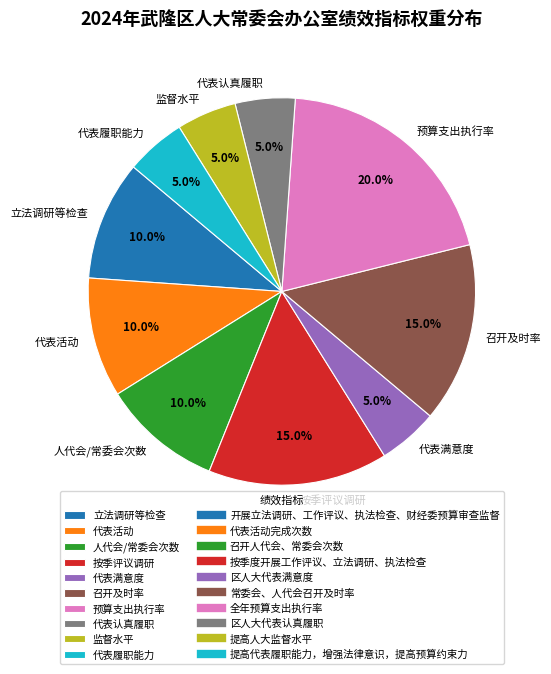

What percentage is NOT represented by 代表满意度?

95.0%